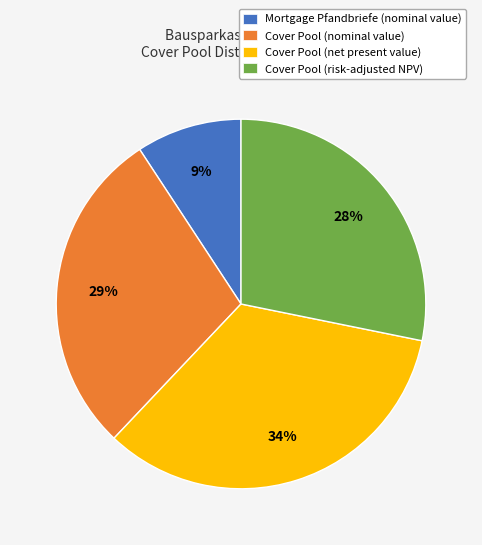

To the nearest percent, what is the average slice percentage?

25%